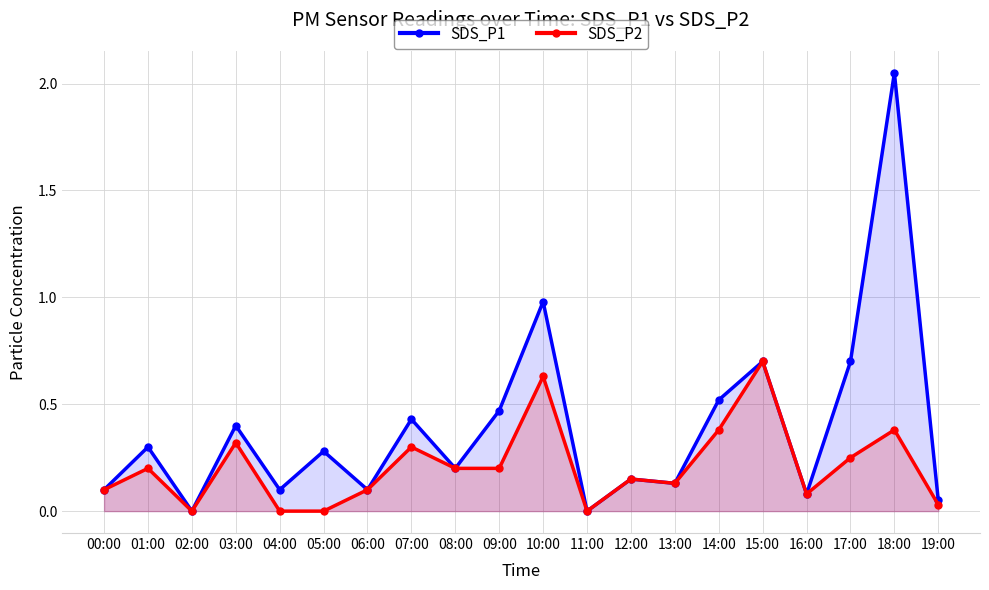

True or false: SDS_P1 and SDS_P2 intersect in this chart.

False